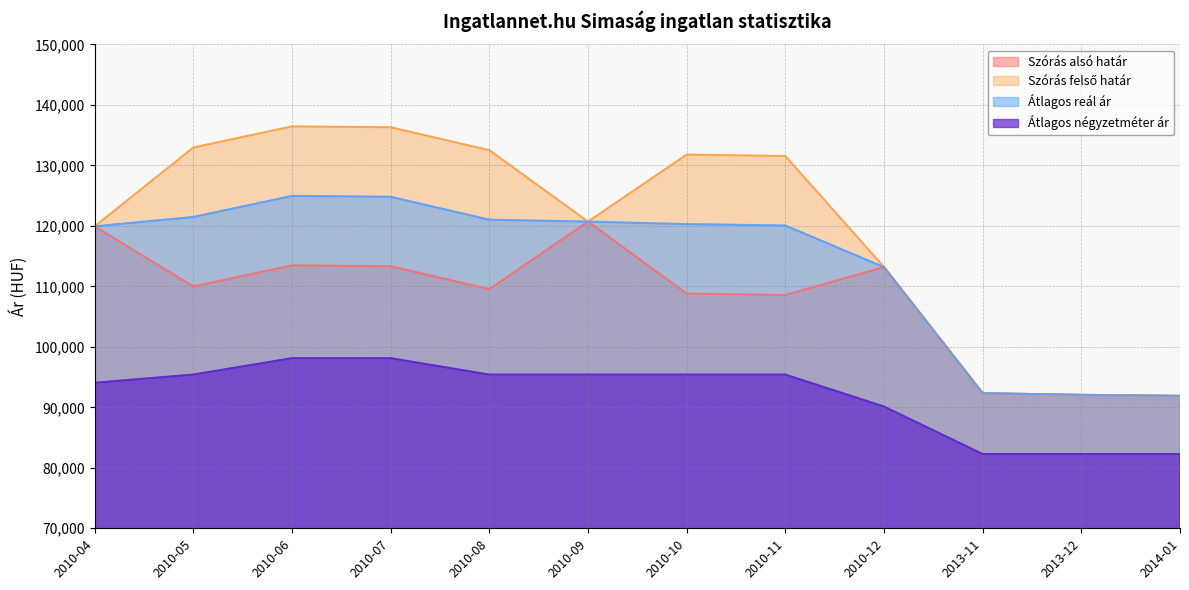

What is the sum of the Átlagos négyzetméter ár values at 2010-12 and 2010-05?

185551